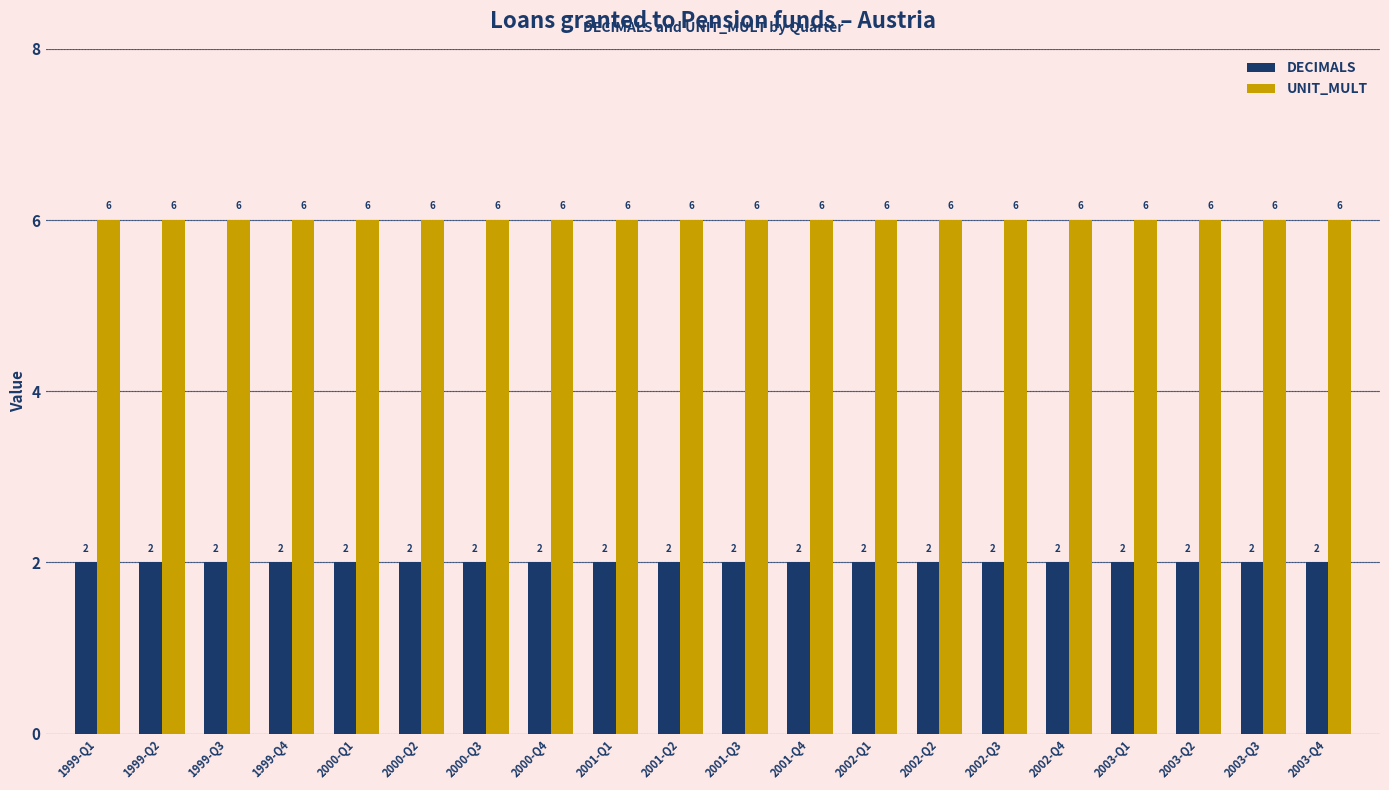

What is the total value across all series at 2002-Q3?

8